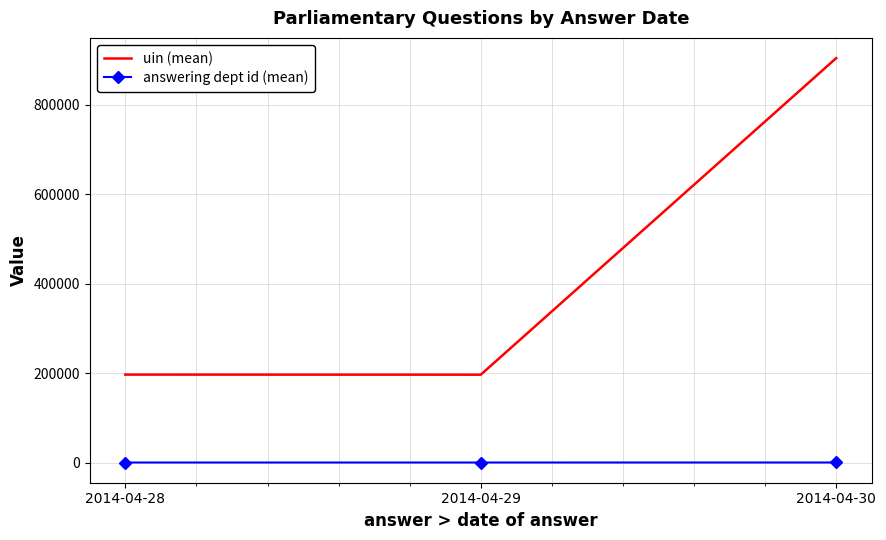

Is the value of answering dept id (mean) at 2014-04-28 greater than the value of uin (mean) at 2014-04-29?

No